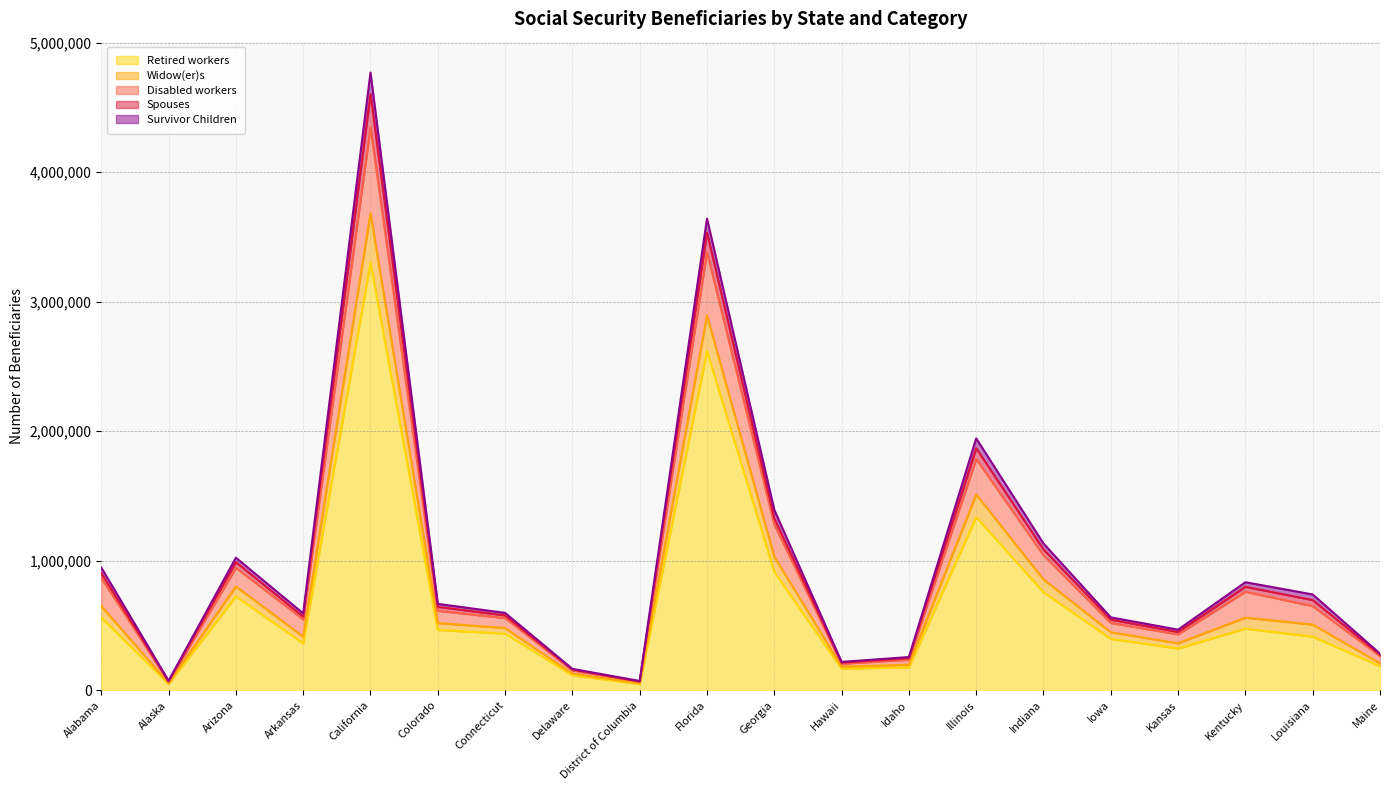

True or false: Disabled workers and Spouses intersect in this chart.

False